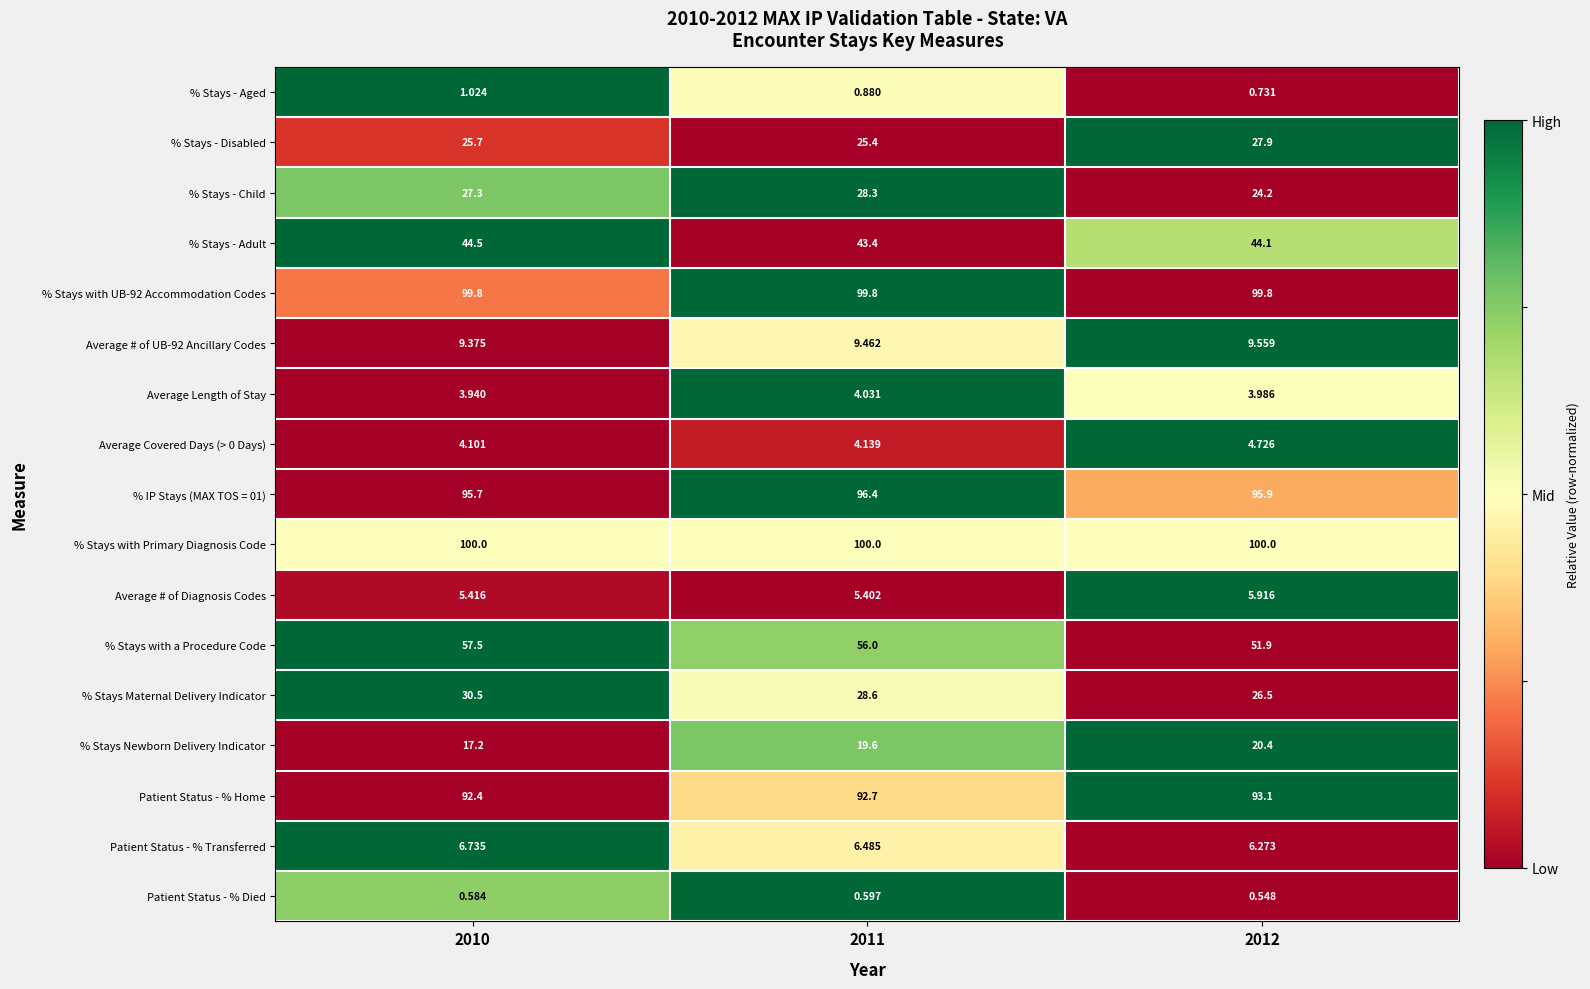

Which series has the largest total across all categories?

% Stays with Primary Diagnosis Code